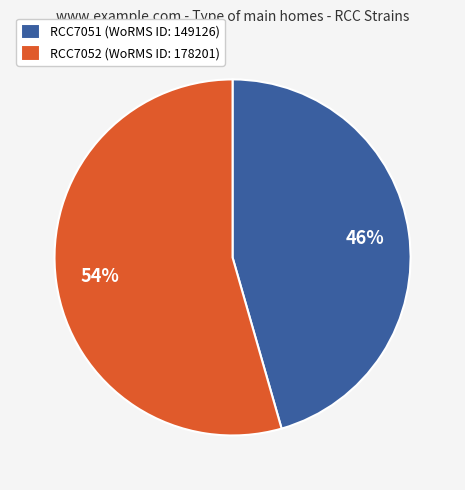

Count the number of slices in the pie.

2